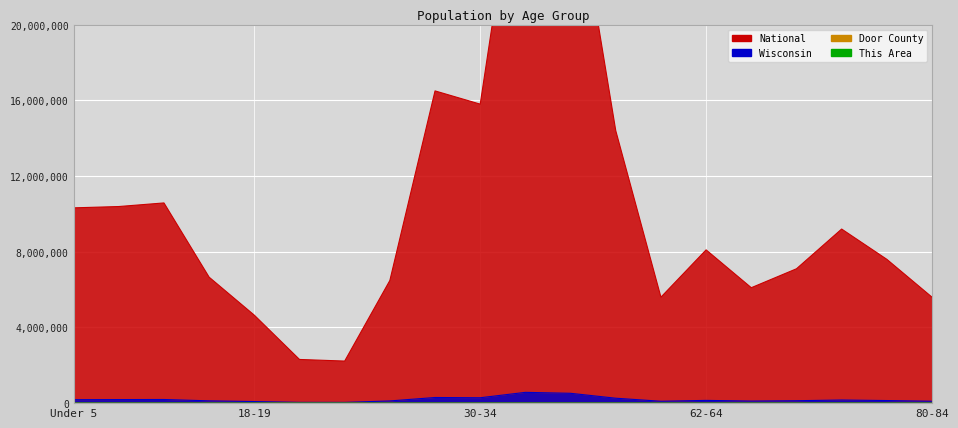

What is the label of the 20th point from the left?

80-84